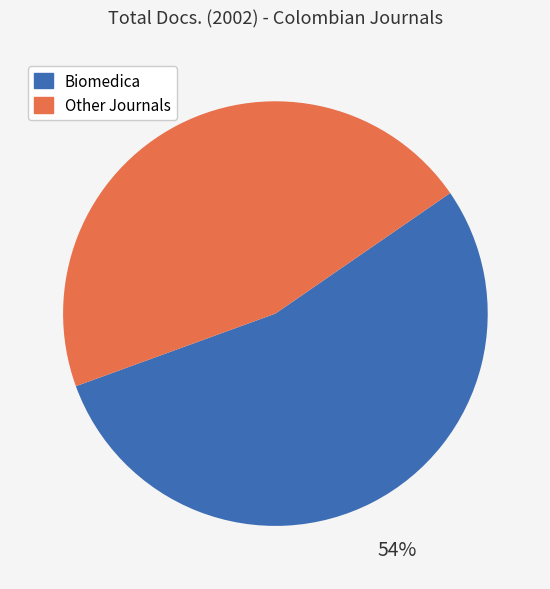

To the nearest percent, what is the average slice percentage?

50%